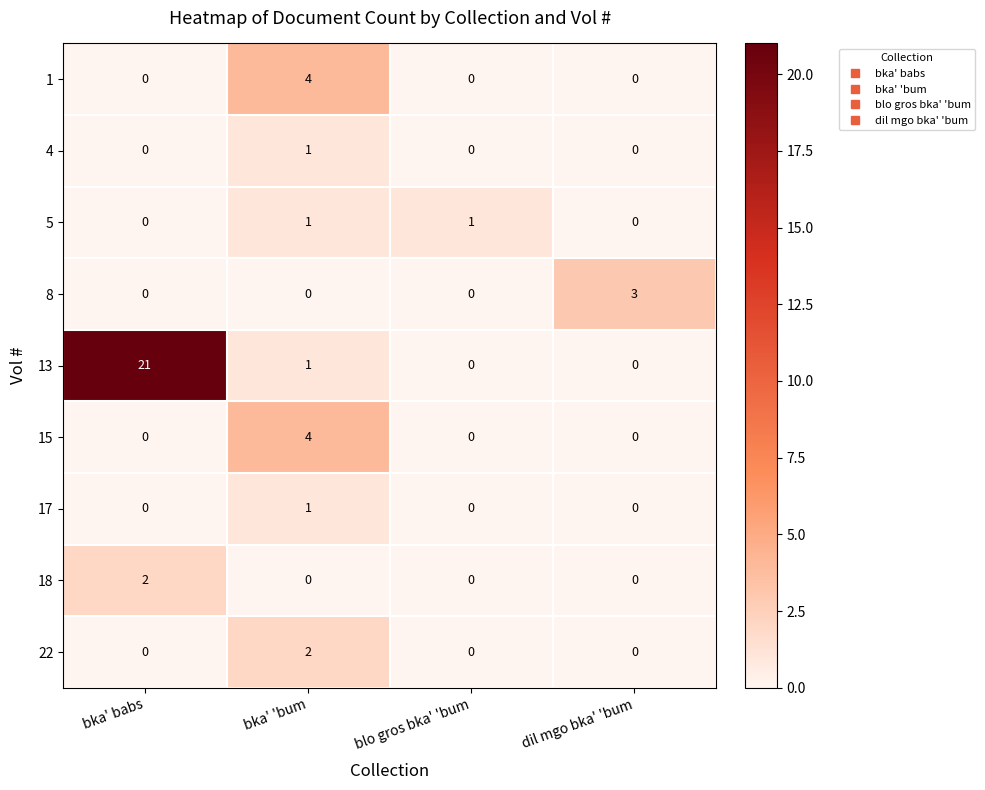

What is the difference between the highest and lowest values at dil mgo bka' 'bum?

3